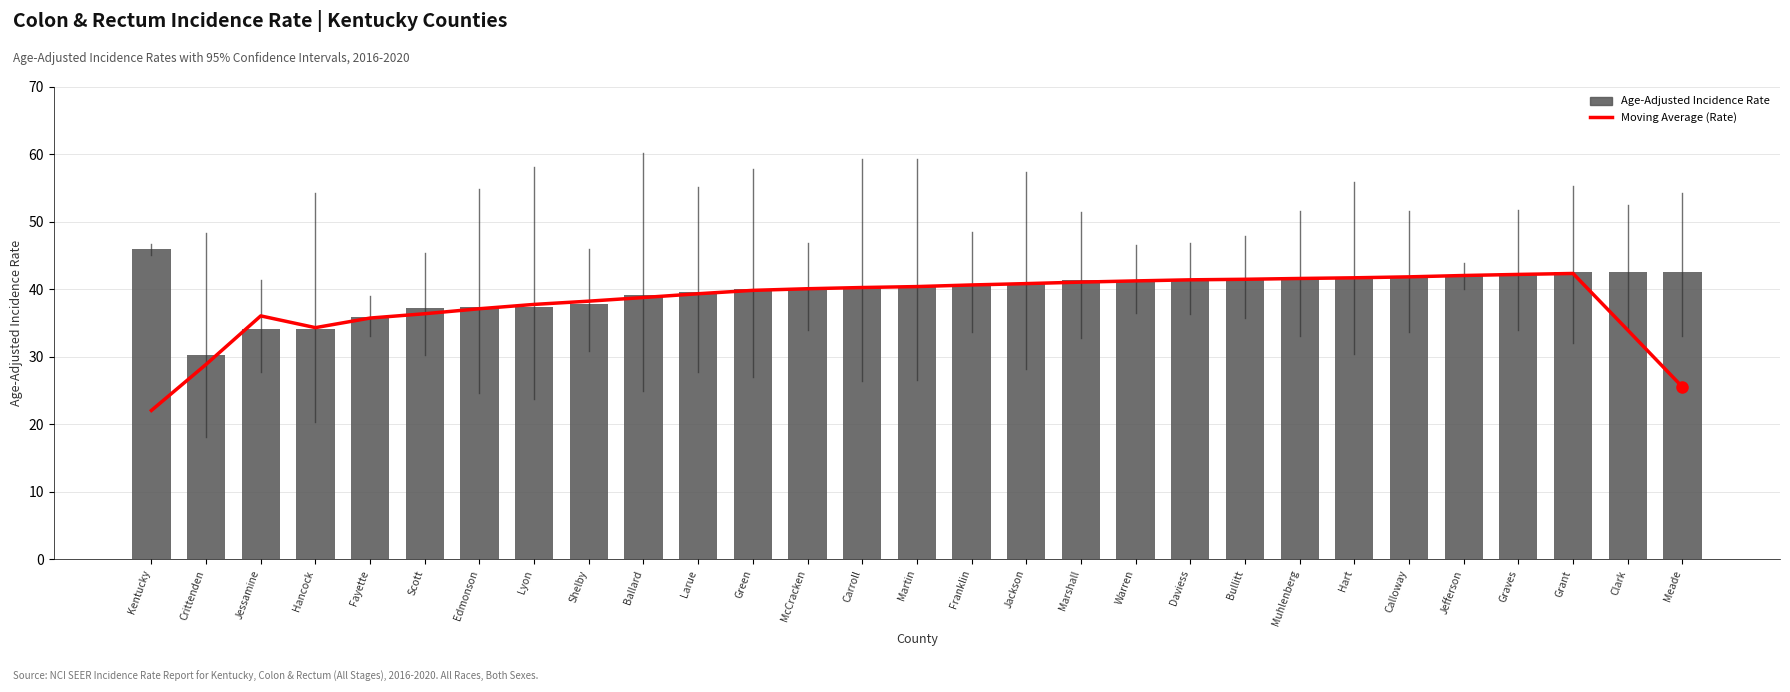

What value does the Moving Average (Rate) series have at Grant?

42.3